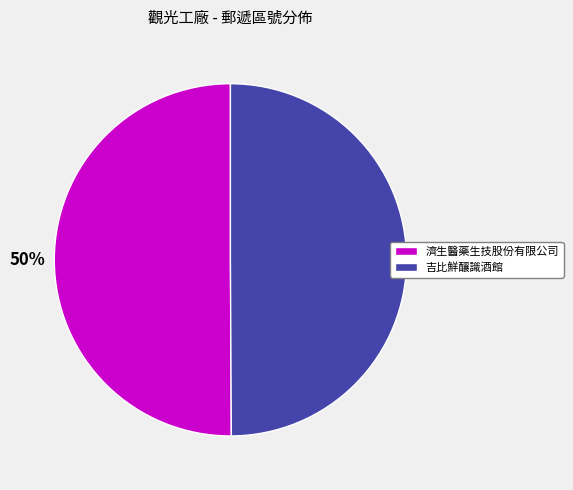

To the nearest percent, what is the combined percentage of 吉比鮮釀識酒館 and 濟生醫藥生技股份有限公司?

100%